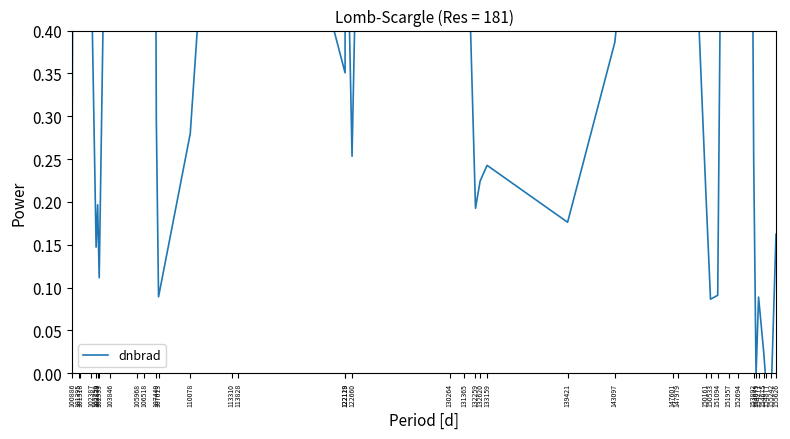

True or false: there are more than 2 points higher than both neighbors.

True